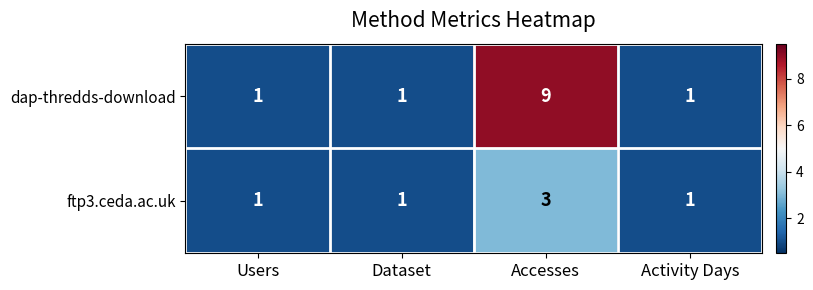

What is the total value across all series at Activity Days?

2